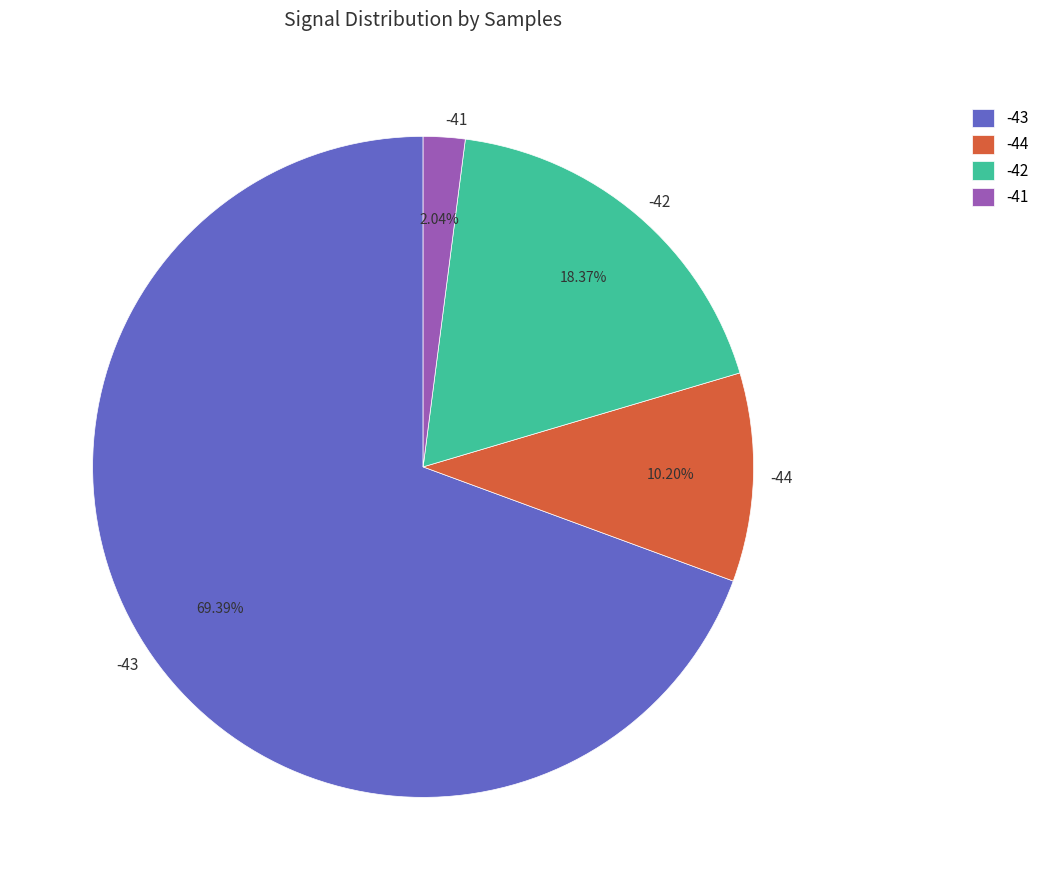

Count the number of slices in the pie.

4